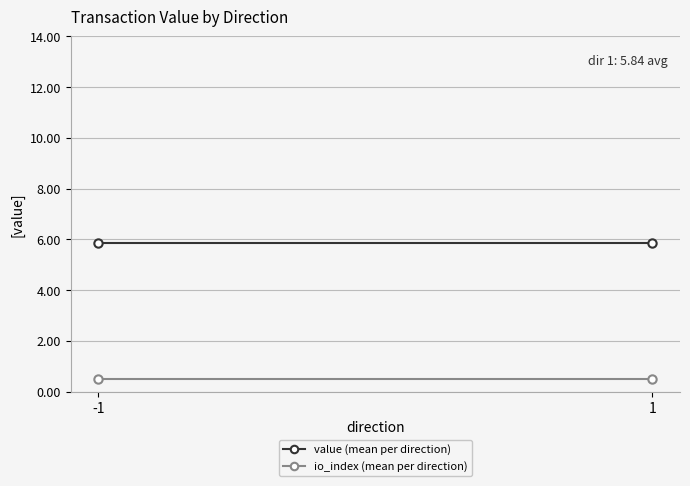

How many lines are shown in the chart?

2